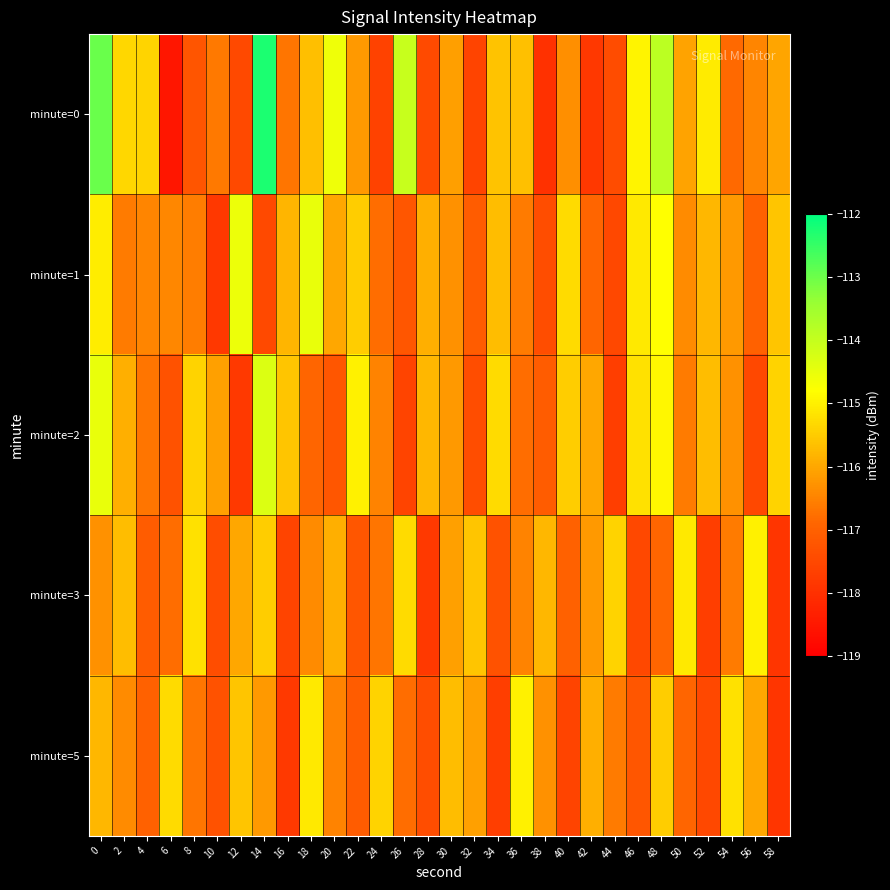

Which label corresponds to the smallest value in the chart?

6